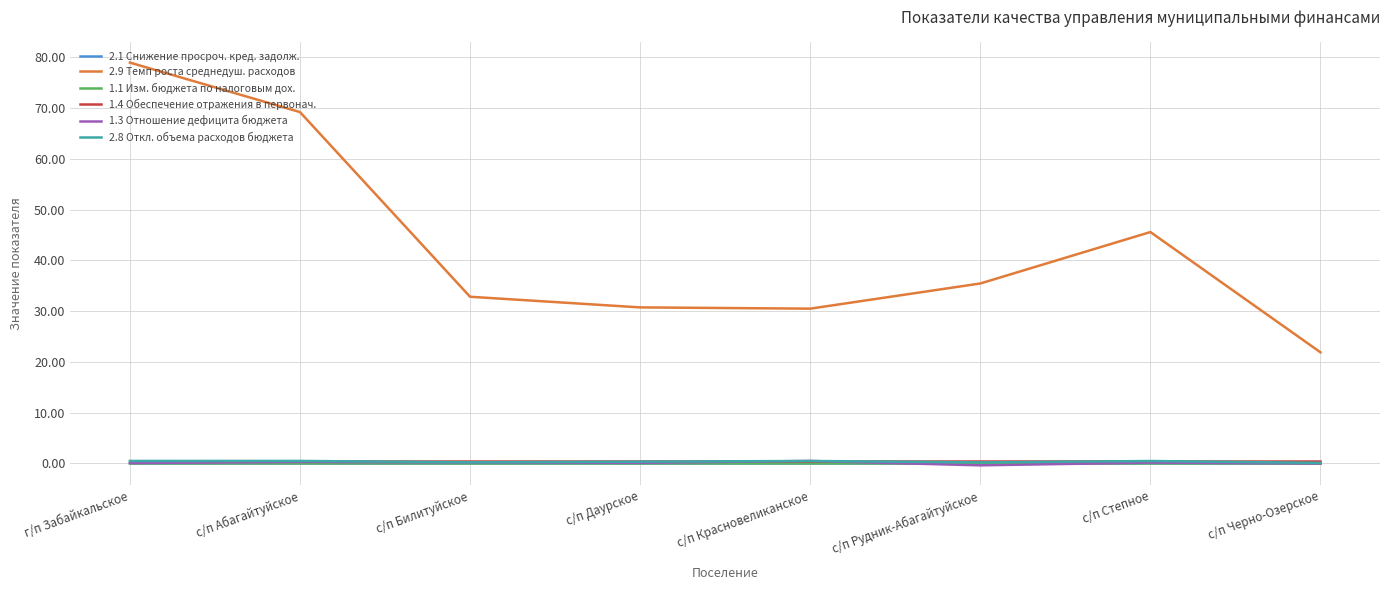

Where is the first local maximum for 2.9 Темп роста среднедуш. расходов?

с/п Степное